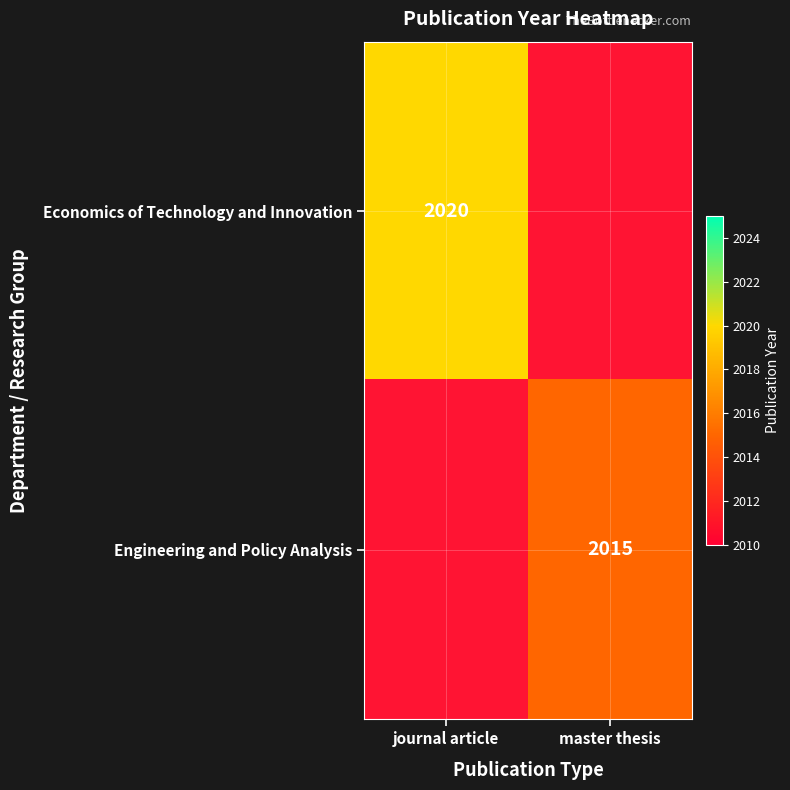

The value of Economics of Technology and Innovation at journal article is 455. True or false?

False